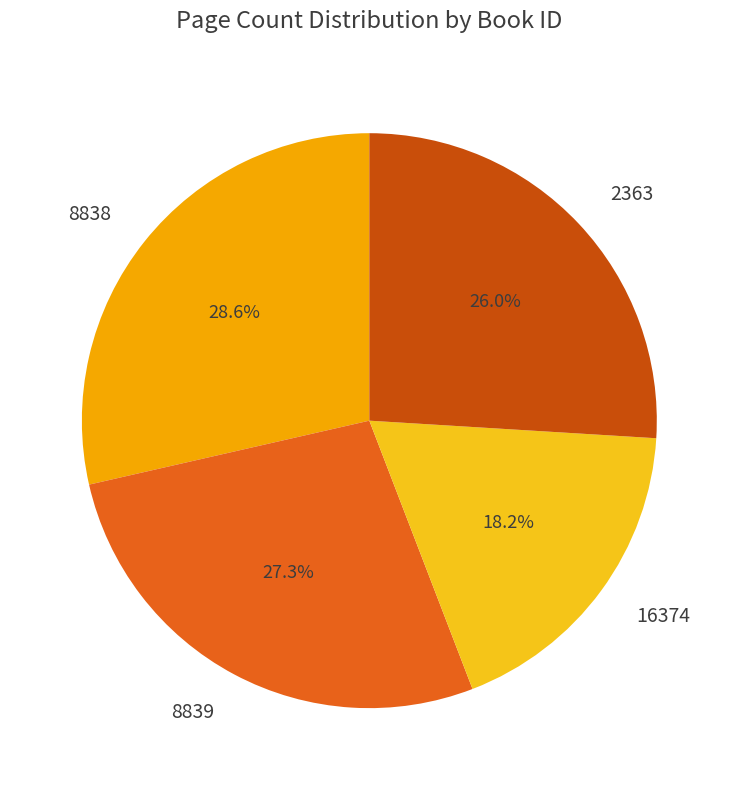

Which has a higher value, 8839 or 16374?

8839